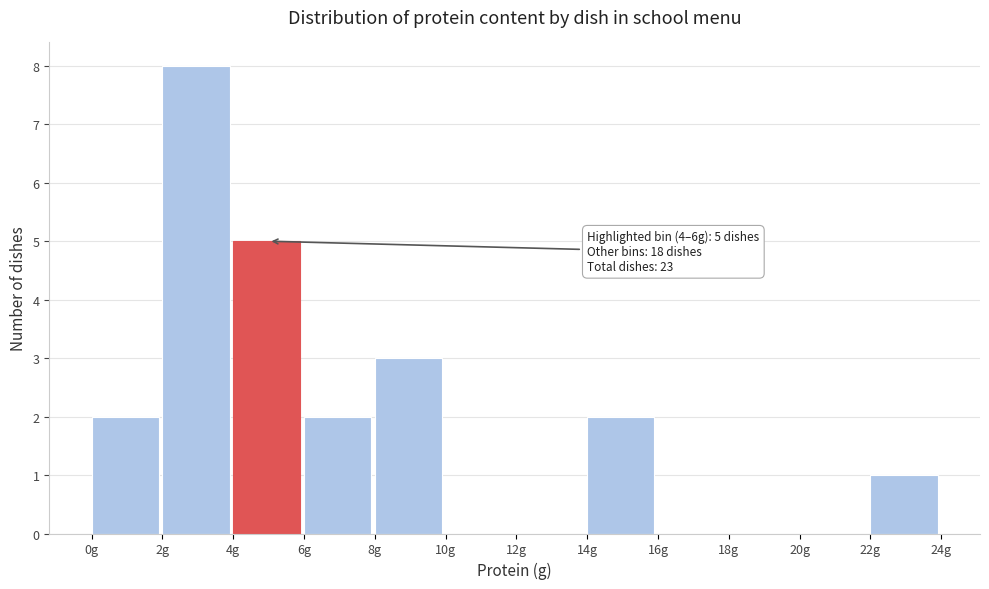

Over which range of the x-axis is the bar tallest?

2 to 4